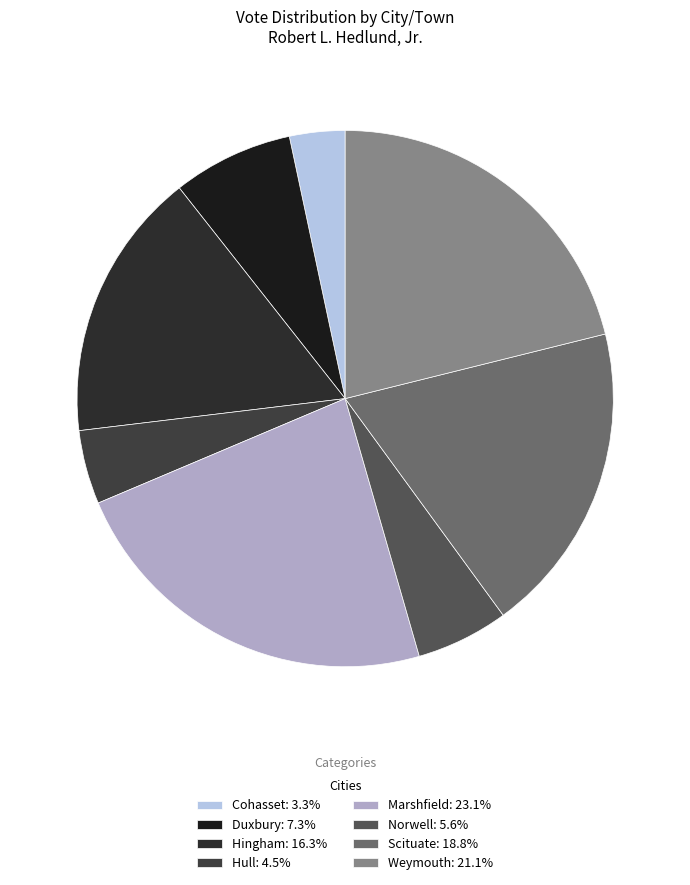

Is there a majority slice in this chart?

No